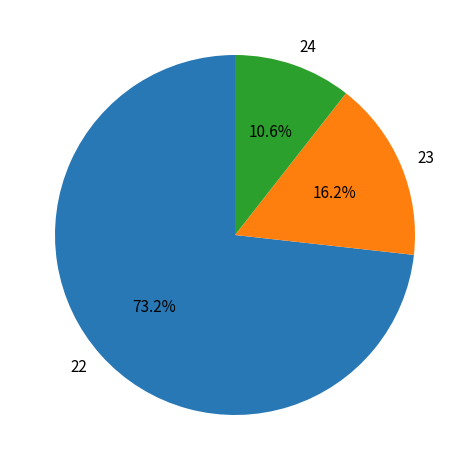

What is the total percentage of 22 and 23?

89.4%